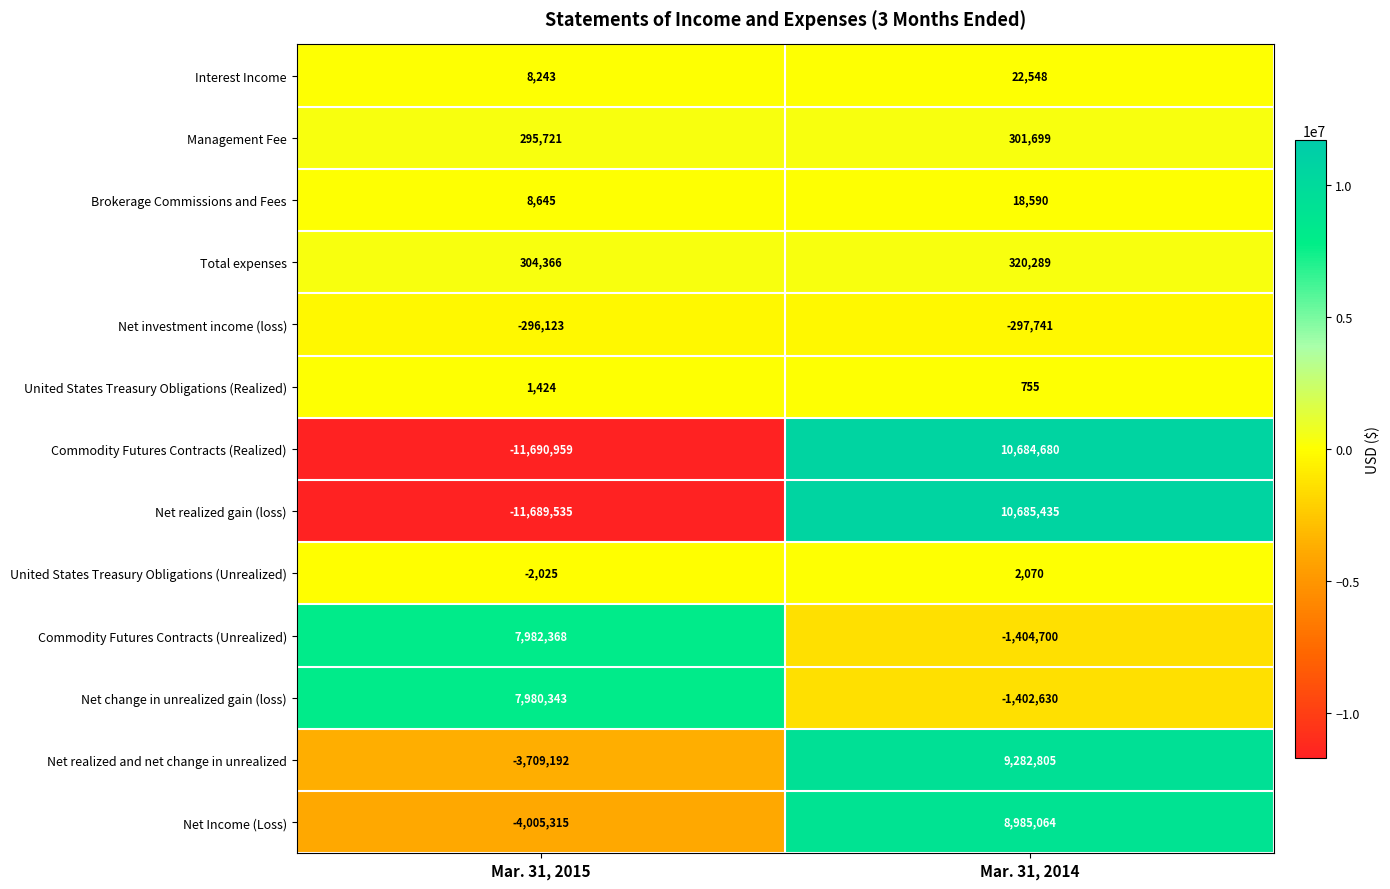

What is the sum of all Net change in unrealized gain (loss) values?

6577713